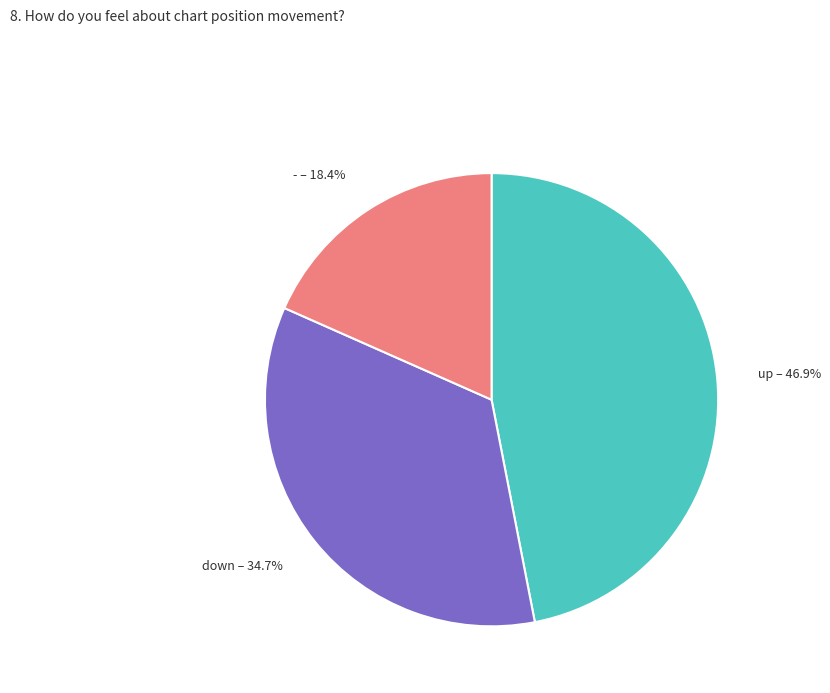

Is it true that down is 44% of the pie?

False